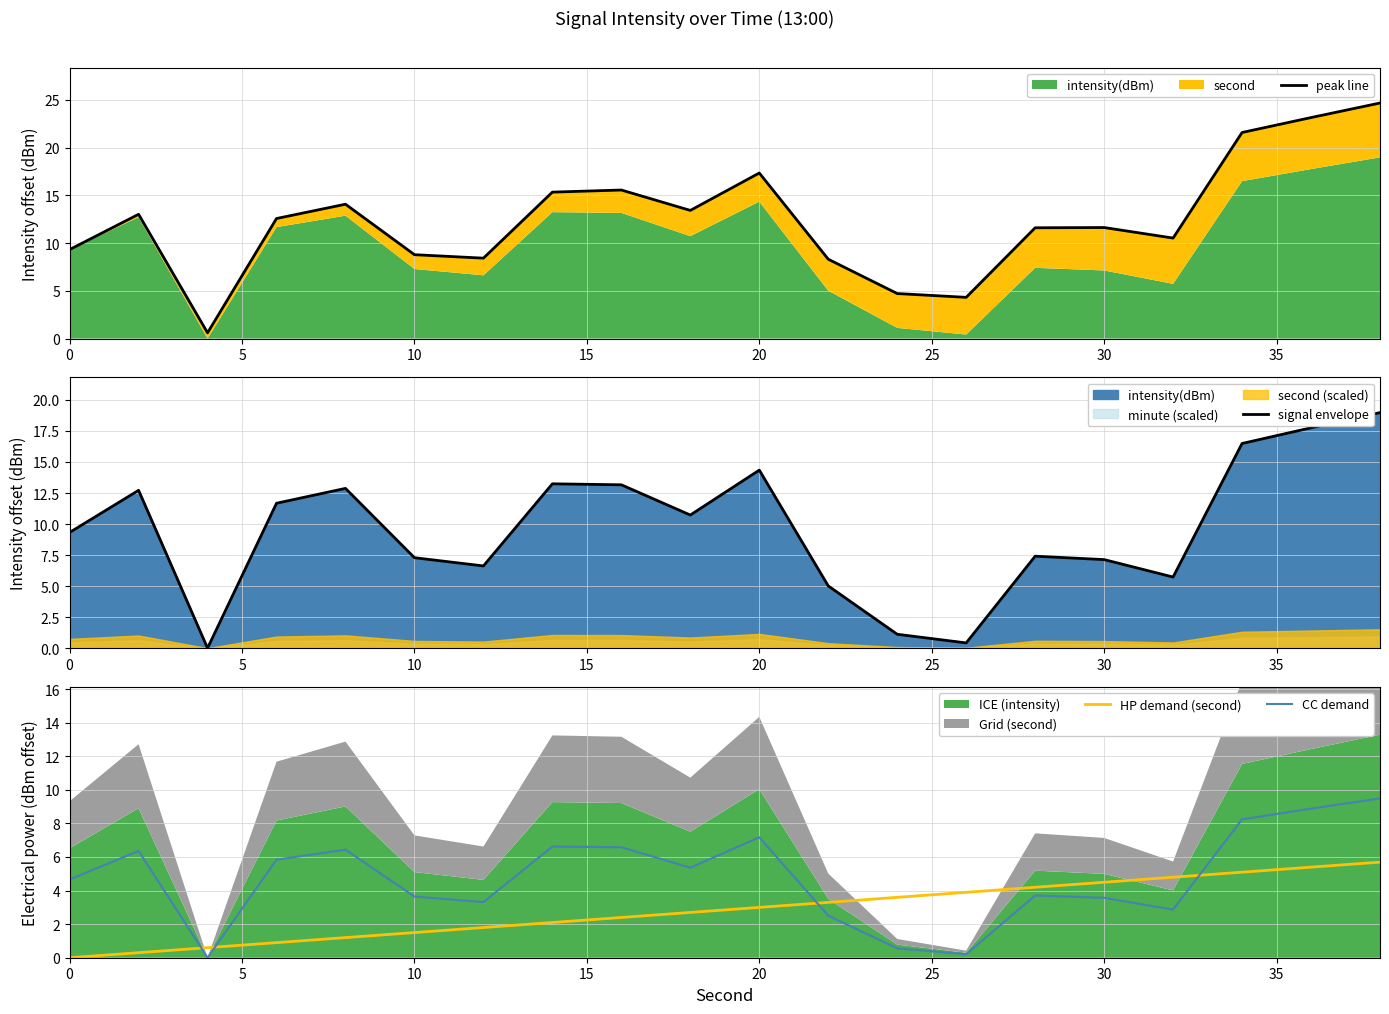

The value of CC demand at 10 is 6.4. True or false?

False